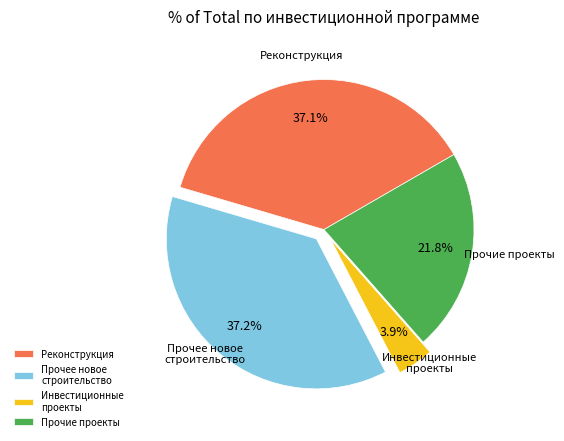

What portion of the pie excludes Прочее новое строительство?

62.8%